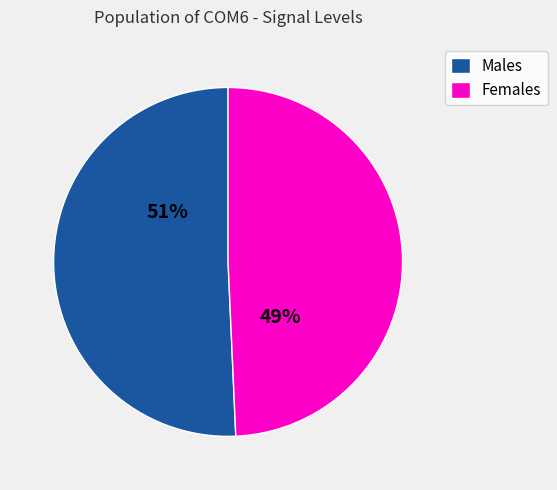

Does any single category account for the majority?

Yes